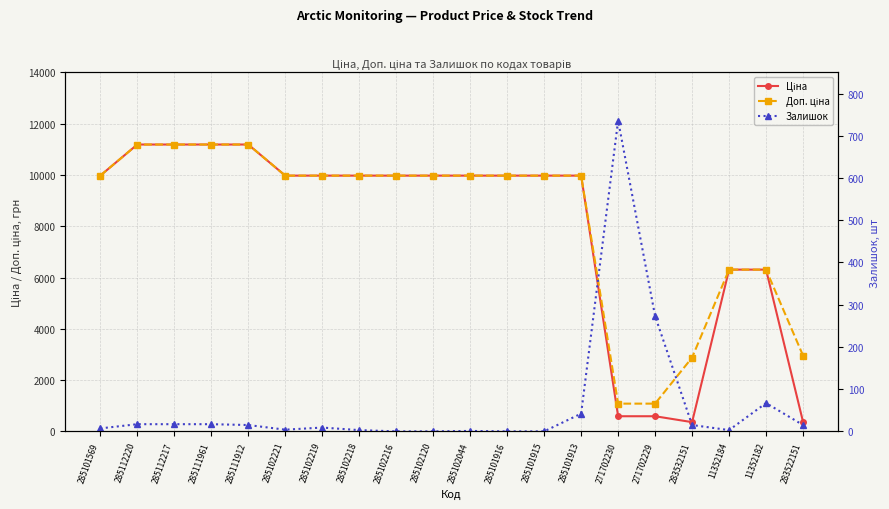

How many values in the Доп. ціна series exceed 9974?

14